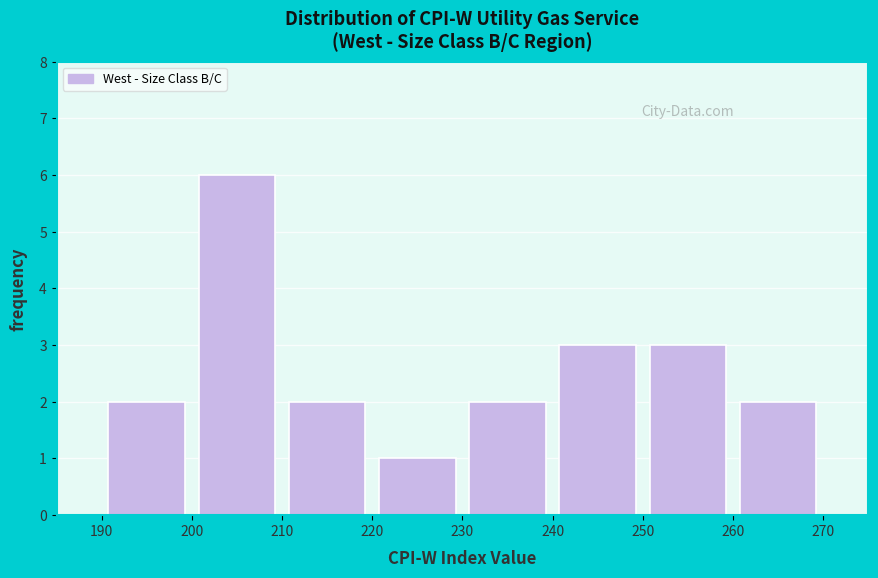

Reading left to right, list every bar in this chart as the range it spans on the x-axis followed by its height. The values are not printed on the chart, so give them approximately, as read against the axis.

190 to 200: 2
200 to 210: 6
210 to 220: 2
220 to 230: 1
230 to 240: 2
240 to 250: 3
250 to 260: 3
260 to 270: 2